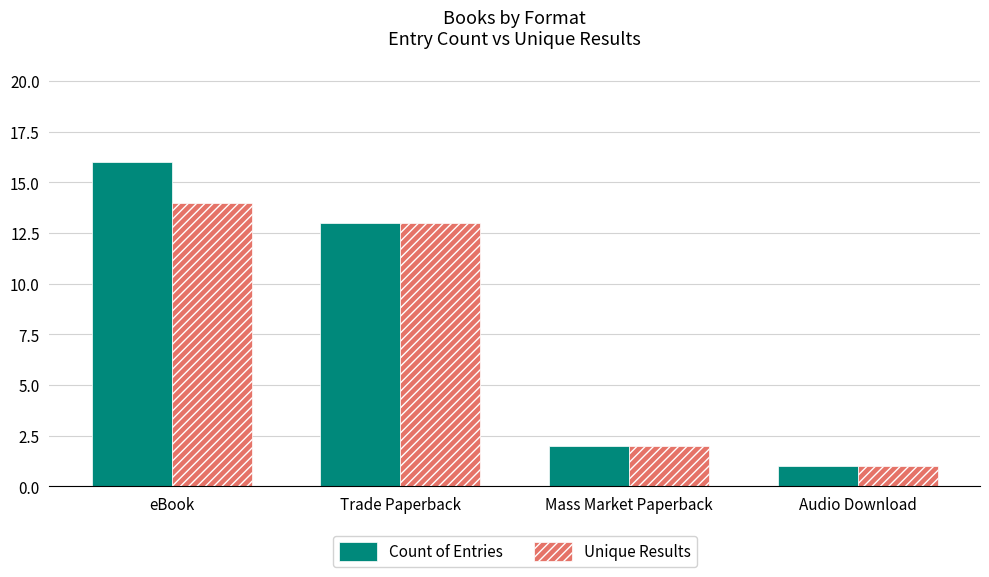

What is the greatest value displayed?

16